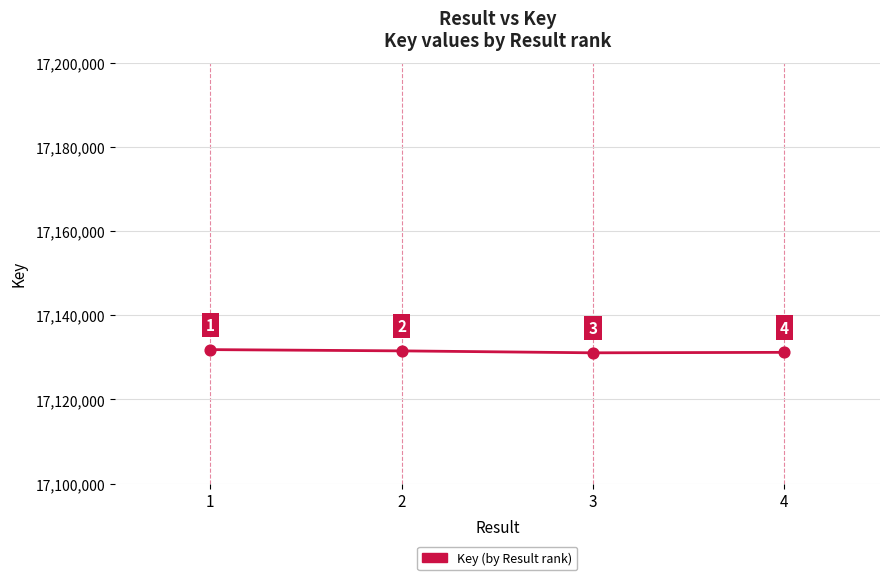

What is the change in value from 2 to 3?

-461